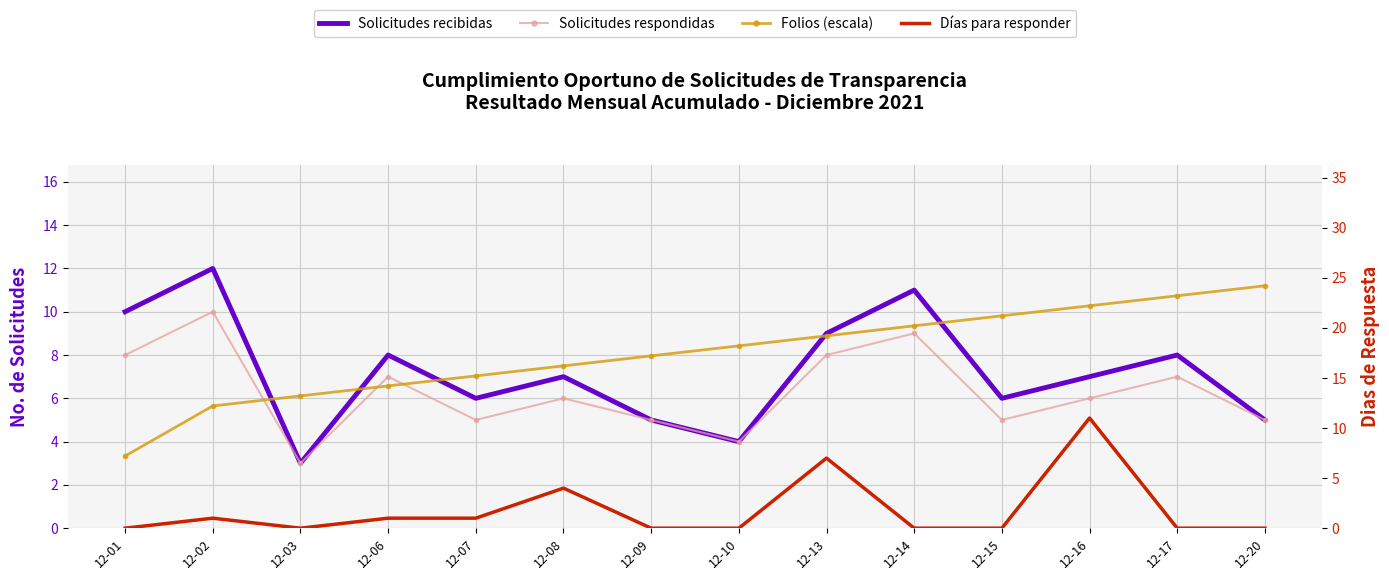

How many interior local peaks does the Solicitudes respondidas series have?

5